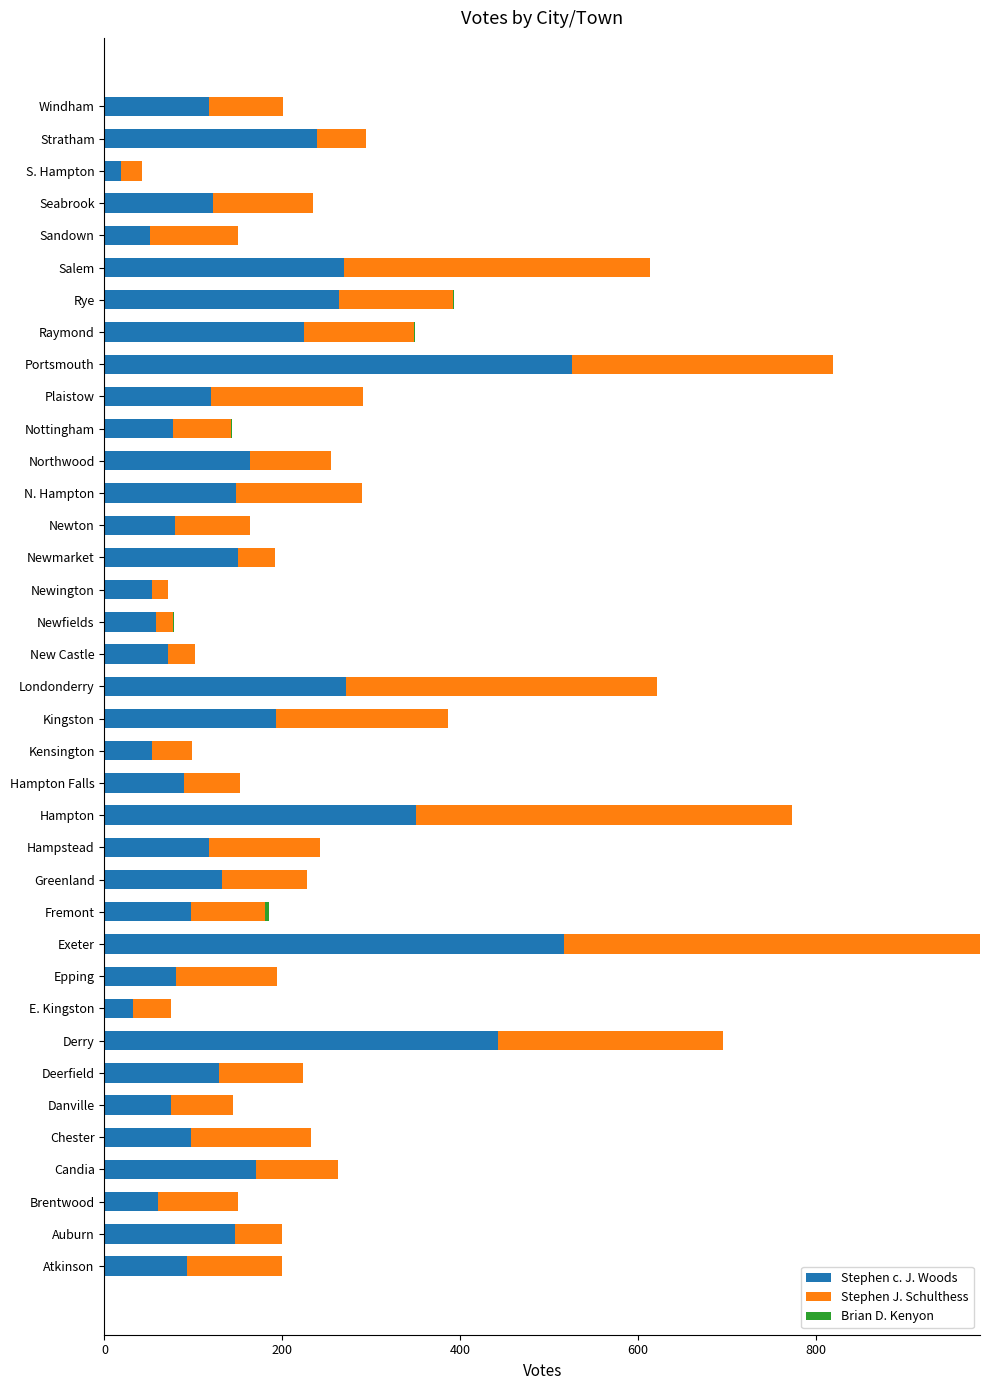

At which category is the sum across all series the highest?

Exeter